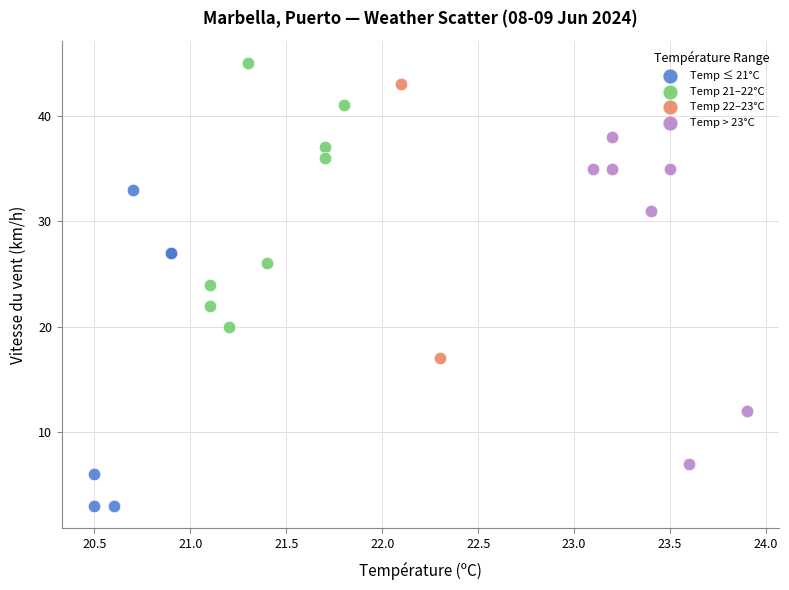

Which series has the widest spread of Y values?

Temp > 23°C